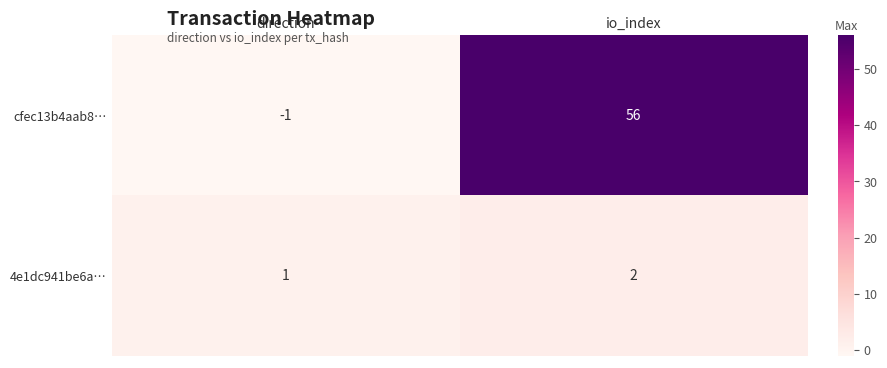

Count the number of data series in this chart.

2